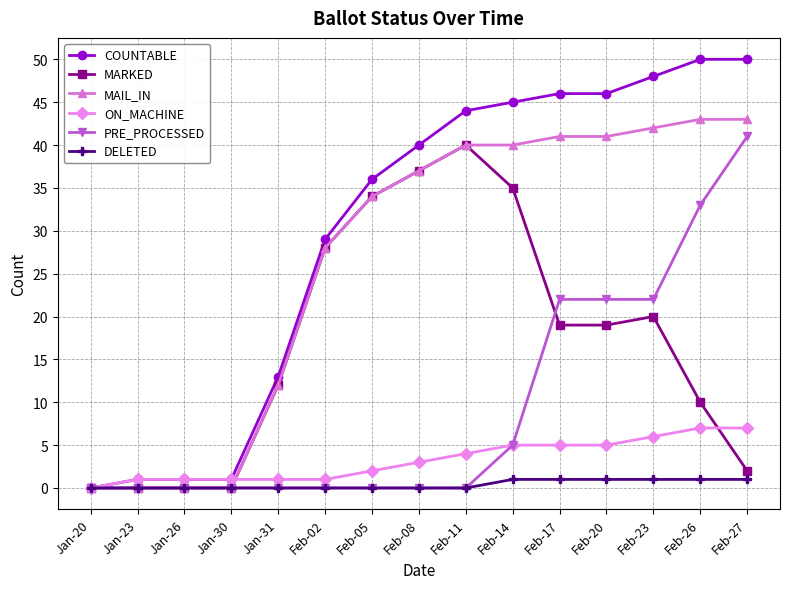

What is the sum of the COUNTABLE values at Feb-27 and Feb-02?

79